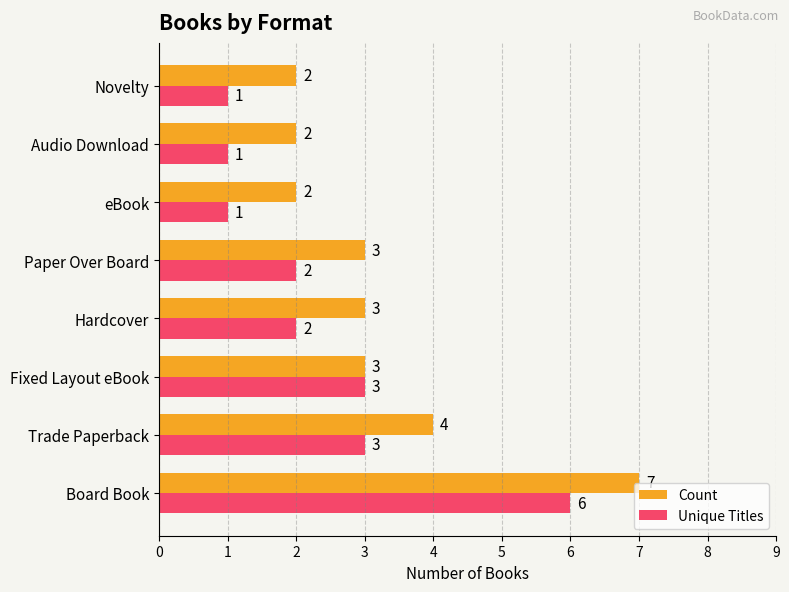

The value of Unique Titles at Hardcover is 3. True or false?

False